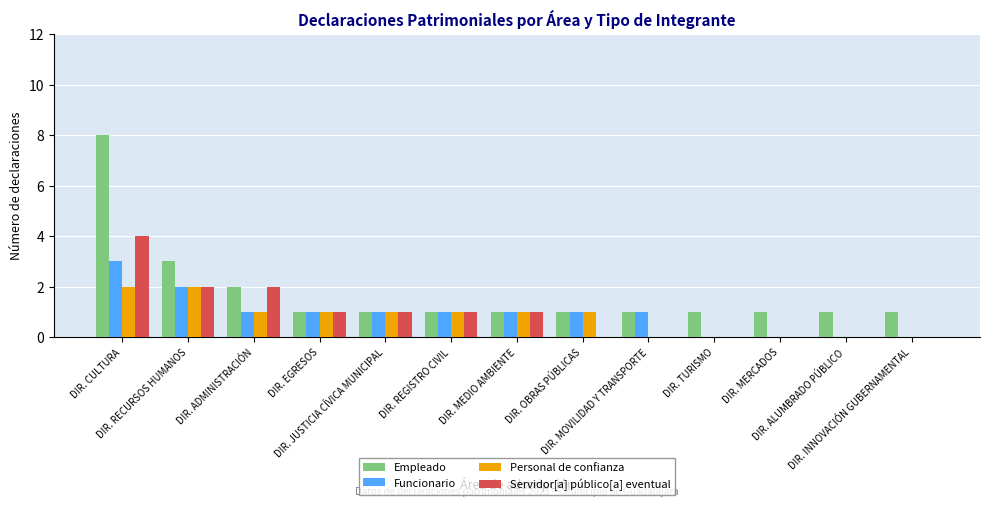

What value does the Servidor[a] público[a] eventual series have at DIR. REGISTRO CIVIL?

1